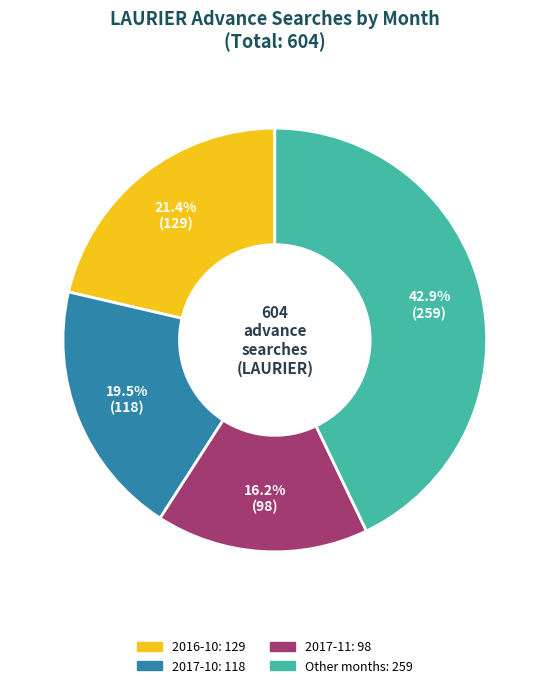

Is there any slice that represents more than half of the pie?

No